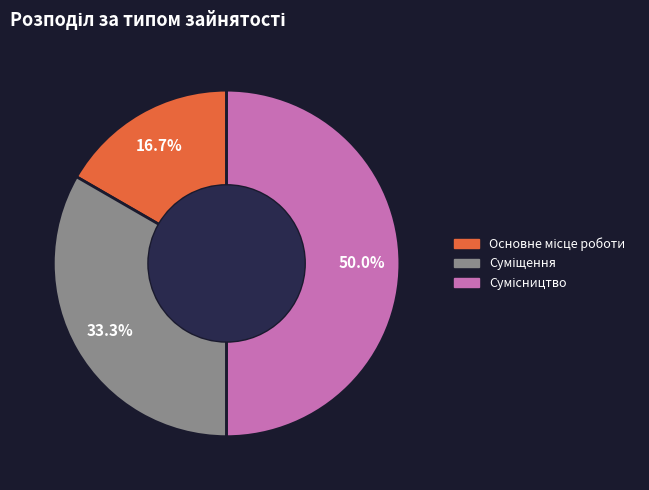

The Основне місце роботи slice represents 24% of the pie. True or false?

False